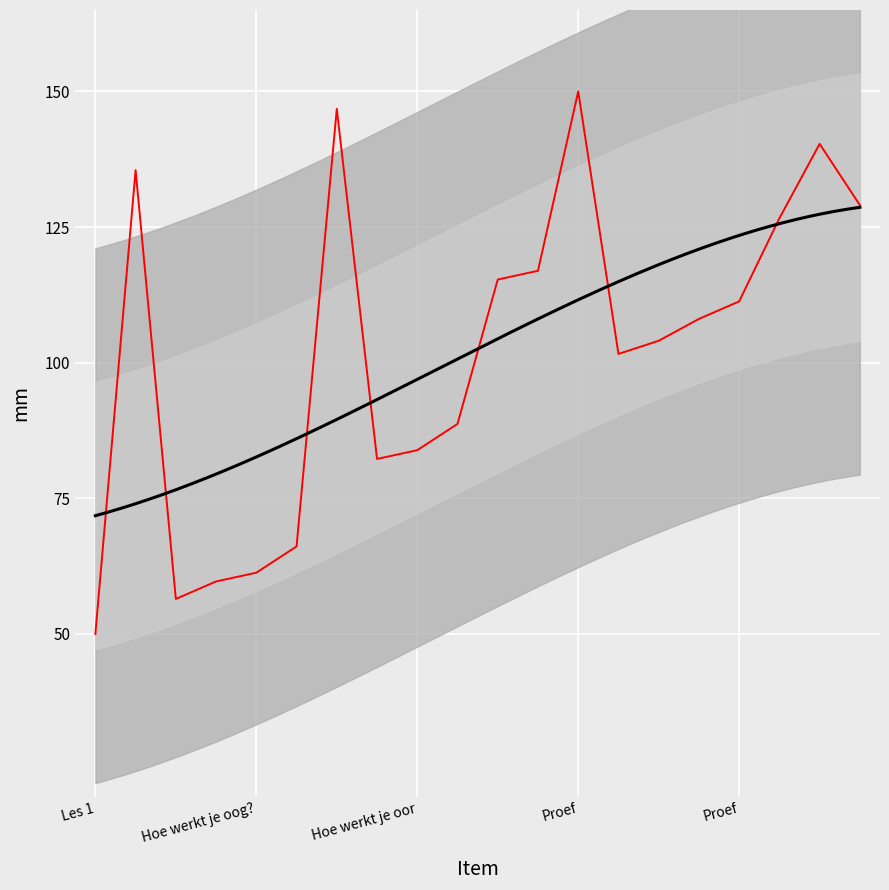

Does the chart display data point markers on the line(s)?

No